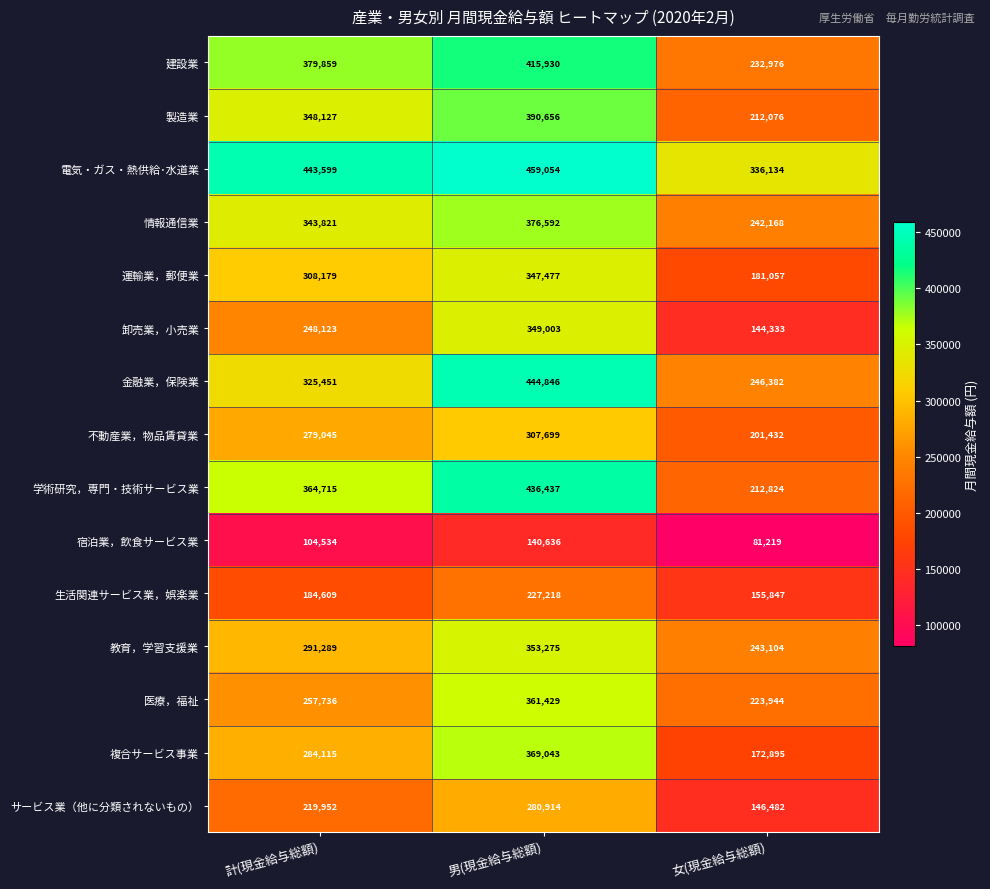

Count the number of data series in this chart.

15